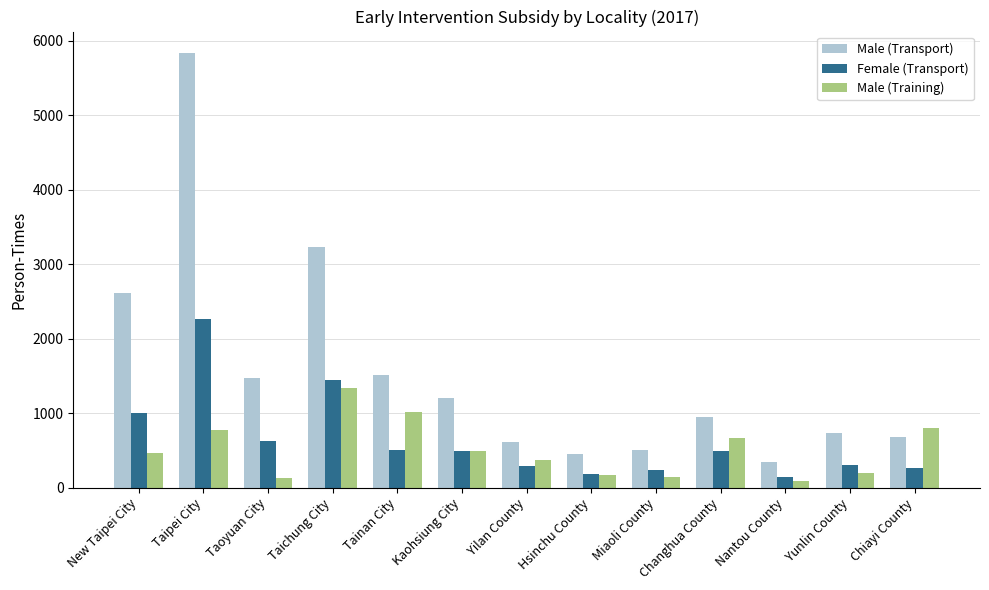

What is the sum of all Male (Transport) values?

20143